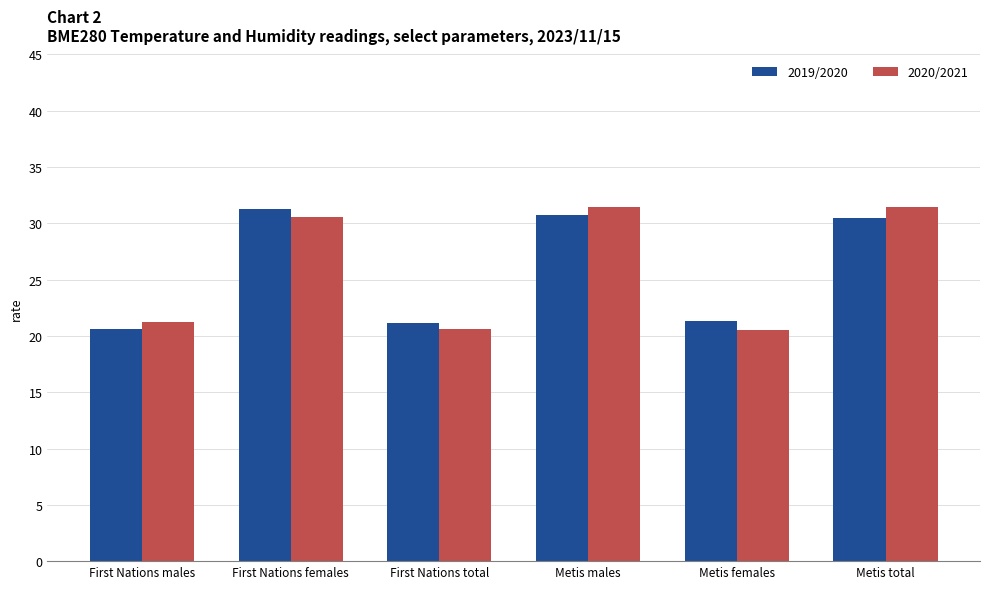

The 2019/2020 series shows 12.1 at First Nations total. True or false?

False